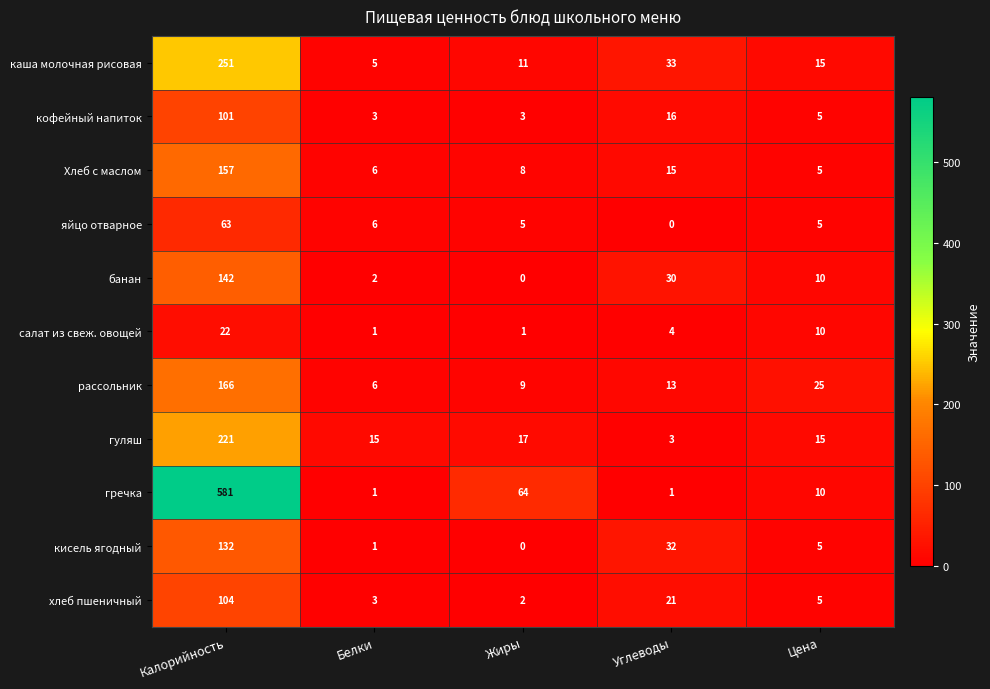

Where does the кофейный напиток series first go above 5?

Калорийность